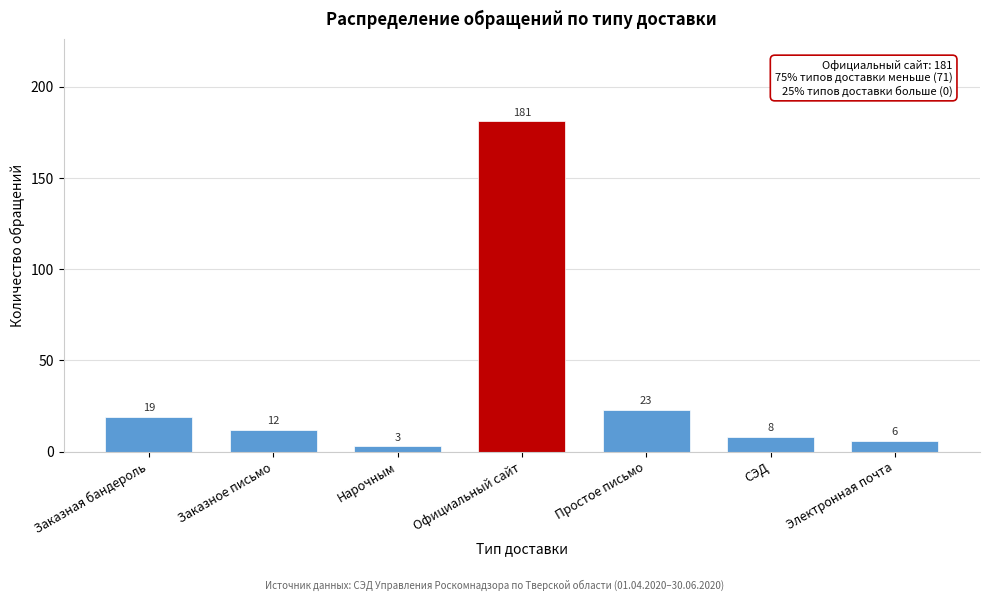

Reading left to right, list all the values displayed in this chart.

Заказная бандероль=19	Заказное письмо=12	Нарочным=3	Официальный сайт=181	Простое письмо=23	СЭД=8	Электронная почта=6